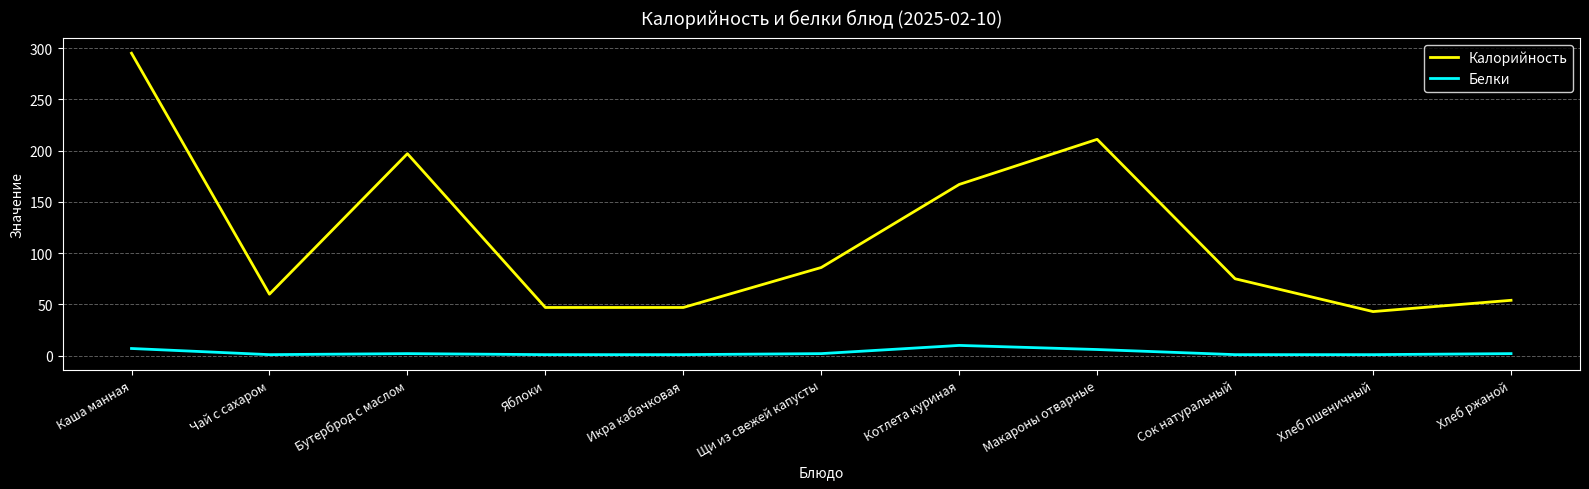

True or false: Калорийность and Белки cross at least once.

False